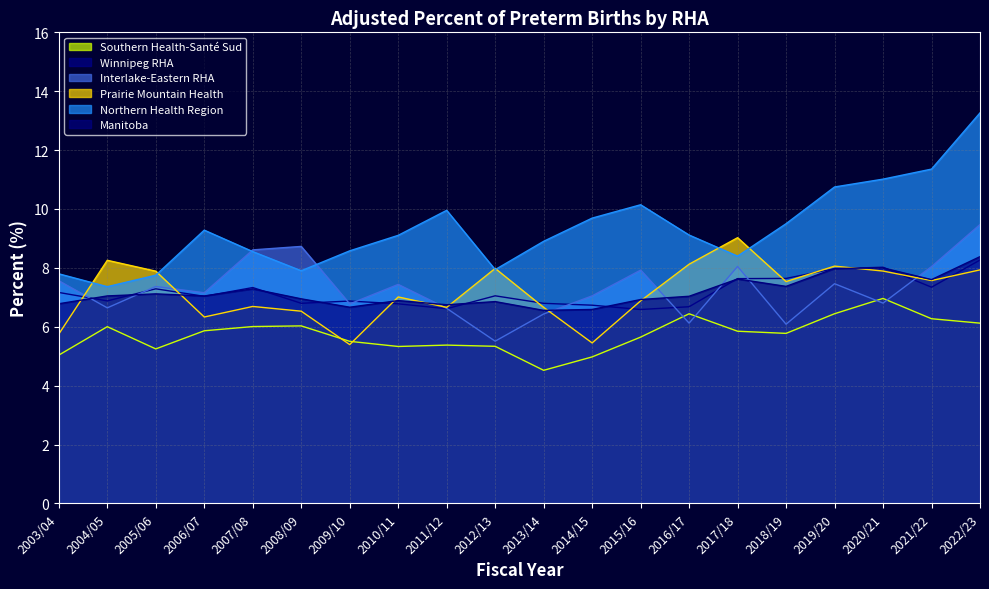

Which series ends up on top after the final intersection of Manitoba and Prairie Mountain Health?

Manitoba